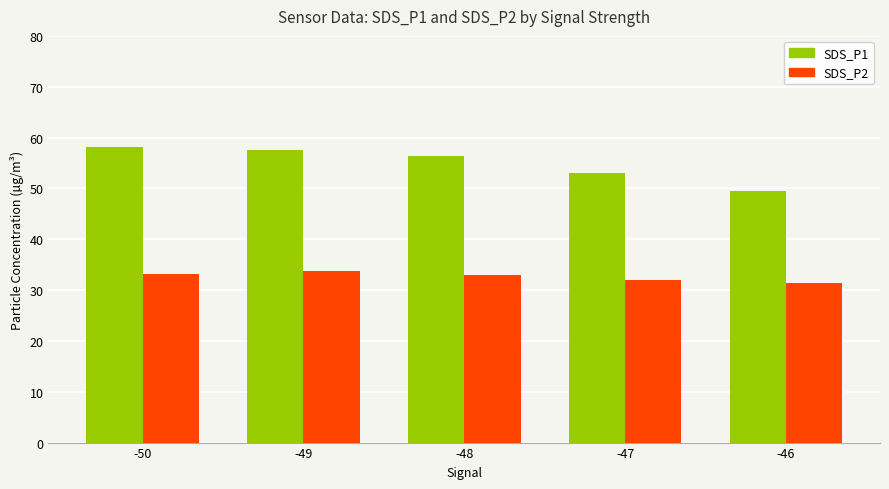

Is it true that SDS_P1 equals 31.5 at -50?

False